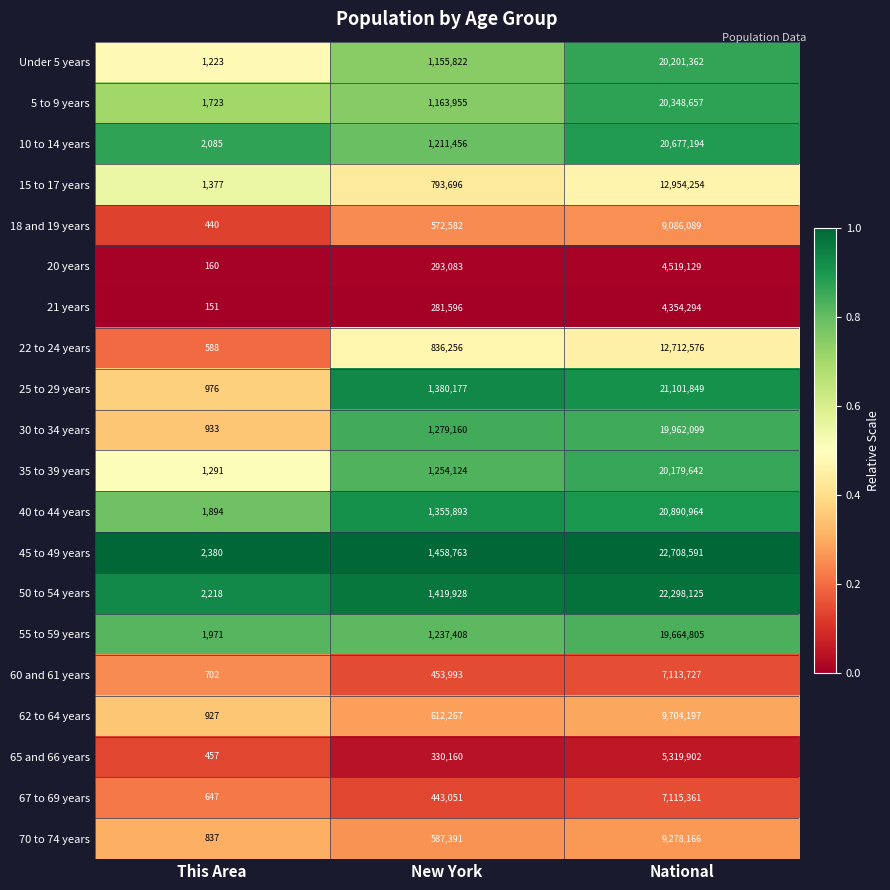

What is the approximate value of 40 to 44 years at This Area?

1894